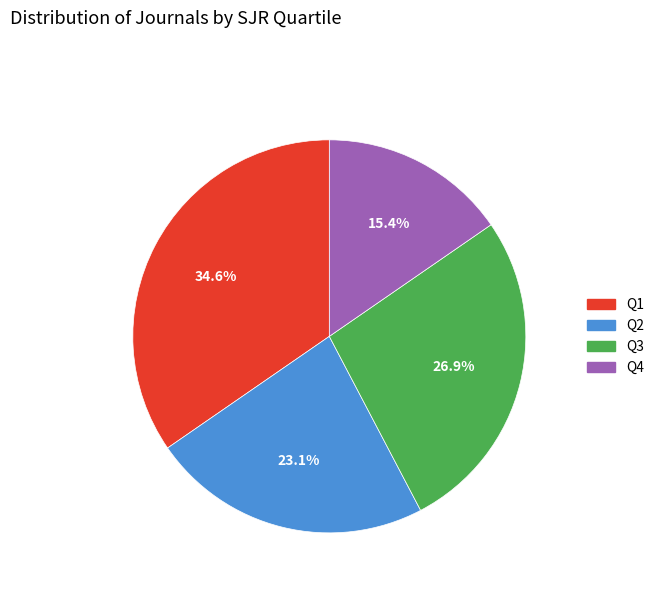

Between Q4 and Q2, which is larger?

Q2